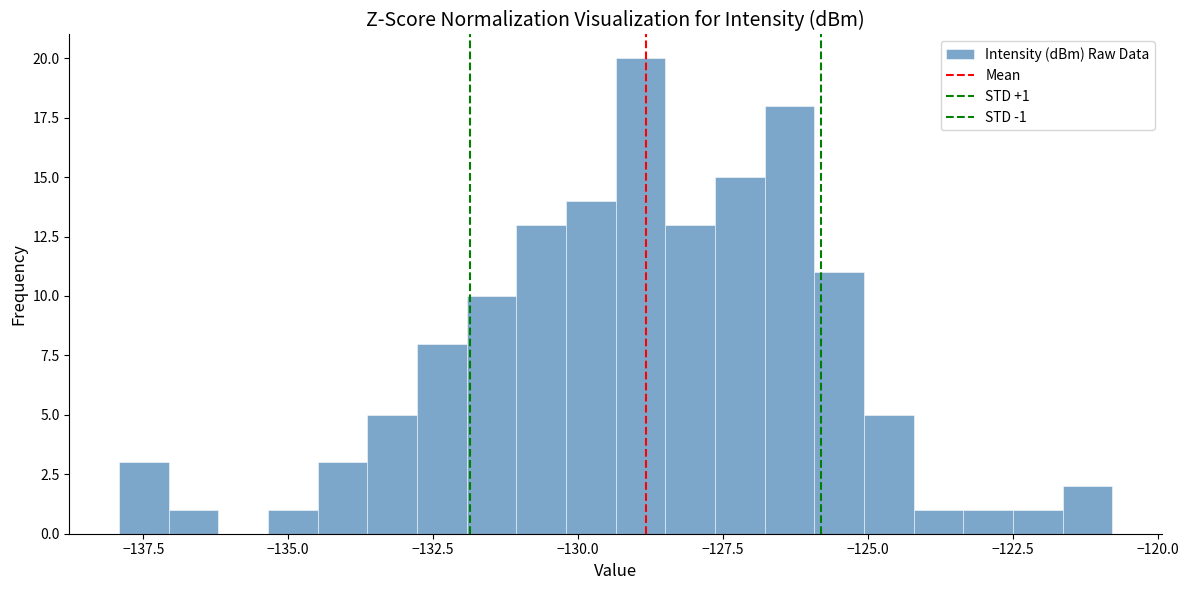

Read against the x-axis, roughly where is the centre of the tallest bar?

-129.0